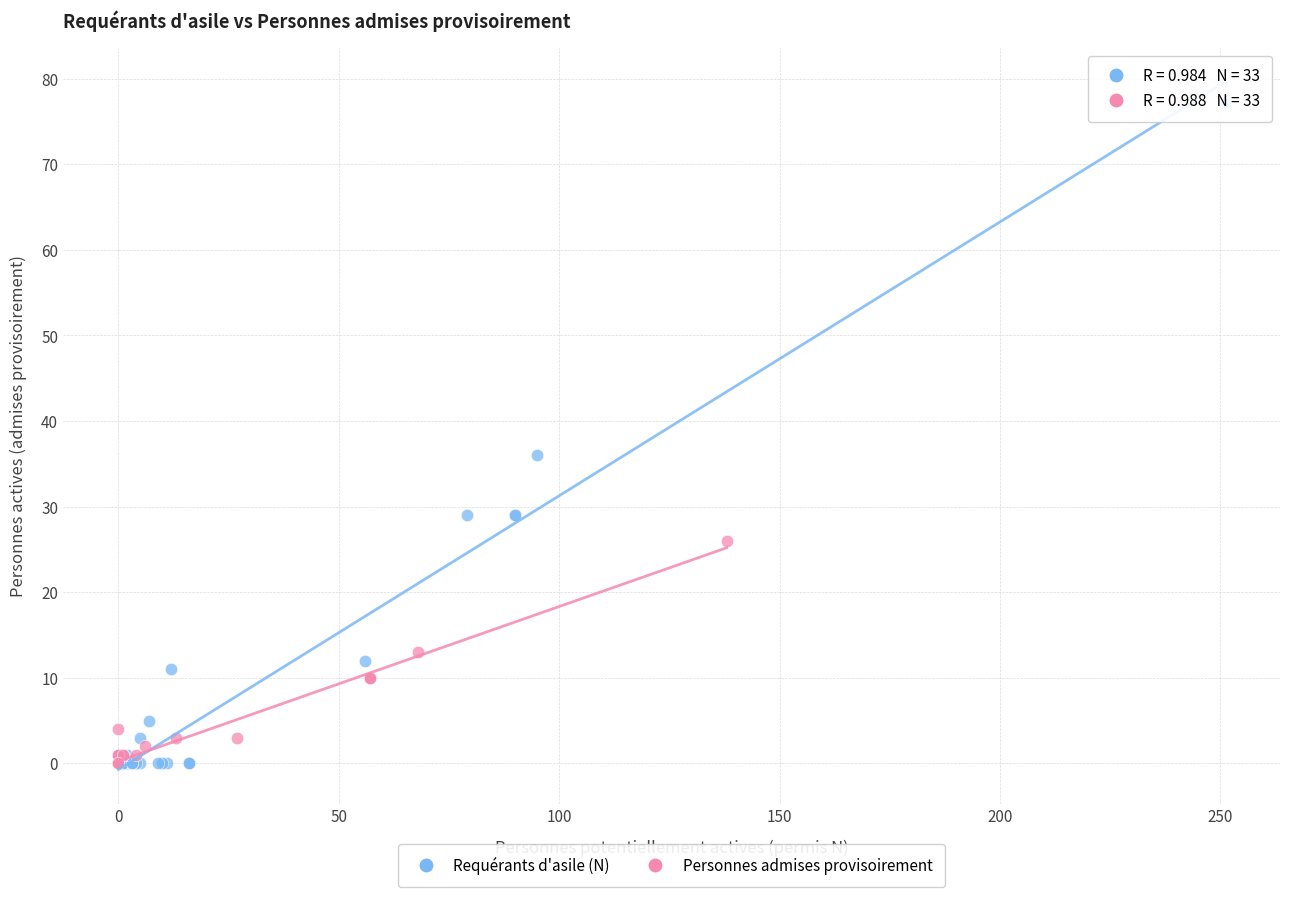

Which series reaches the maximum Y coordinate?

Requérants d'asile (N)